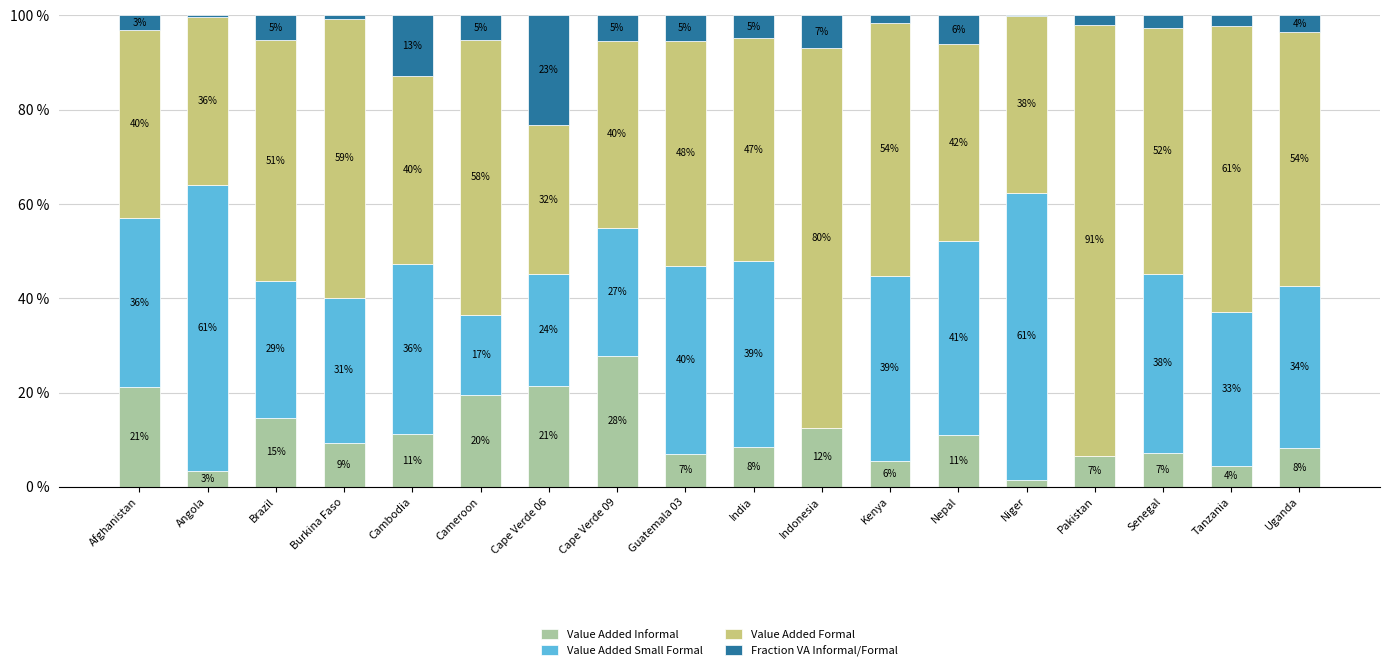

What is the highest value of the Value Added Informal series?

27.8